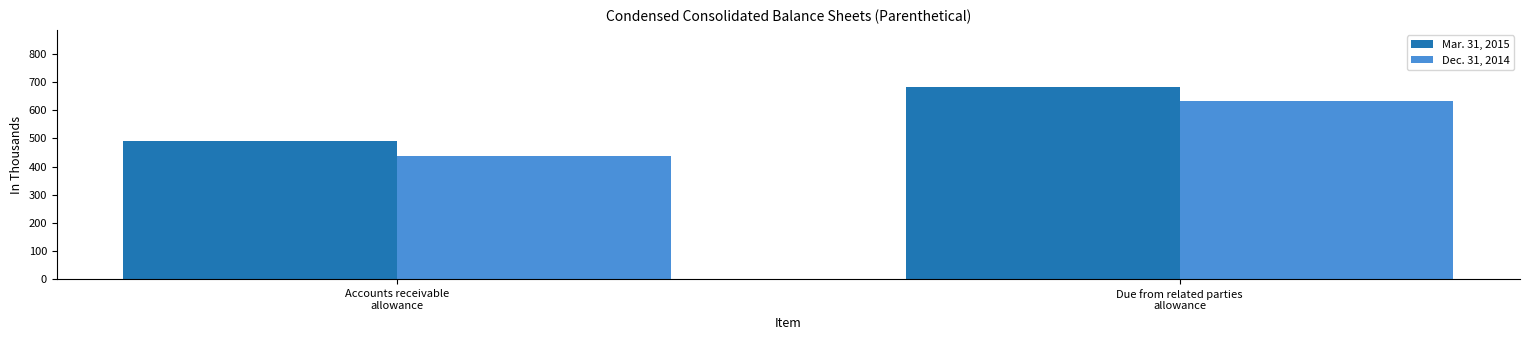

Which series has the widest spread of values?

Dec. 31, 2014